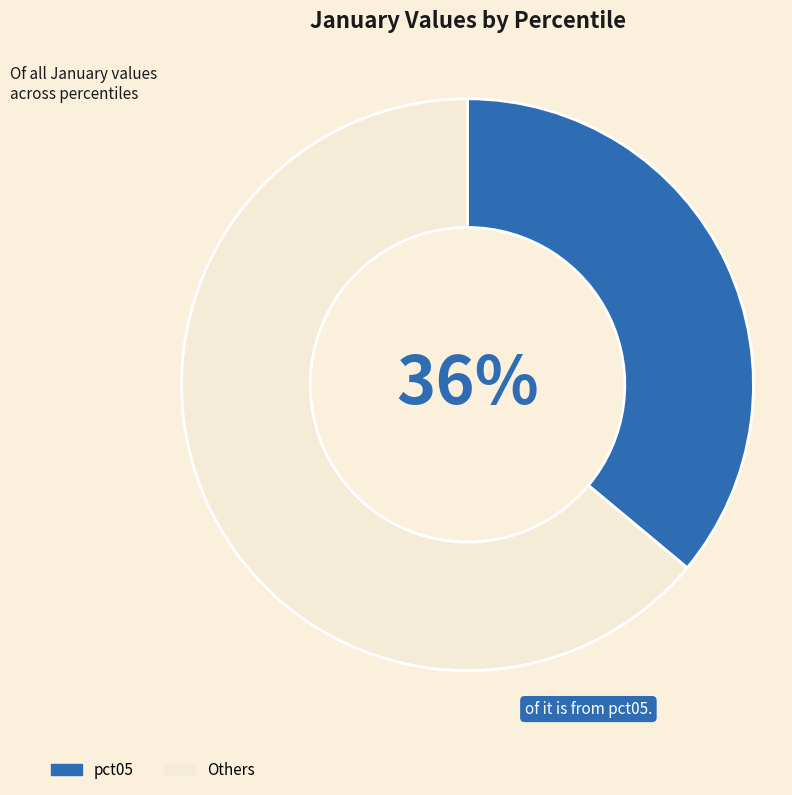

Between pct05 and Others, which is larger?

Others